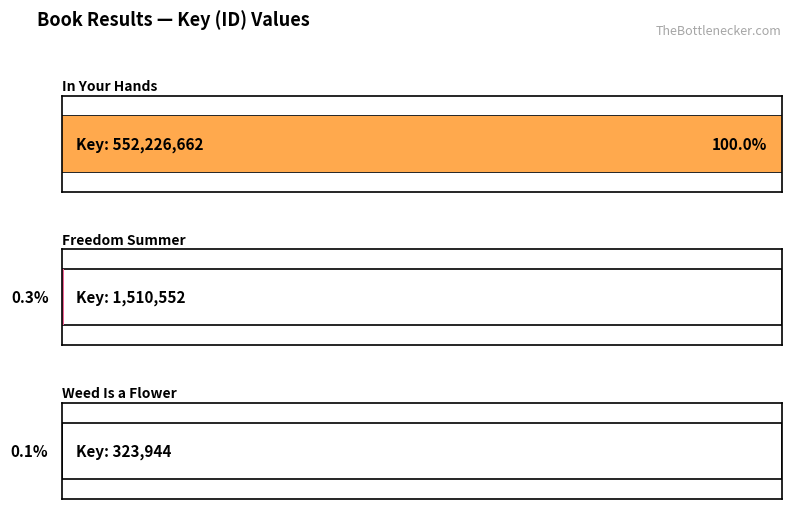

Does the chart contain any negative values?

No